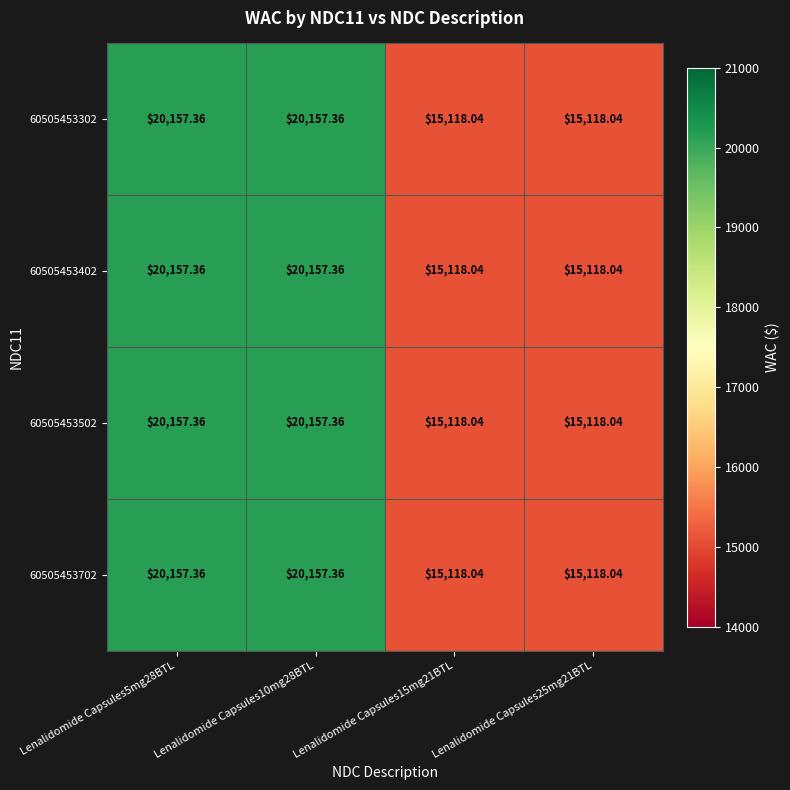

Count the number of data series in this chart.

4